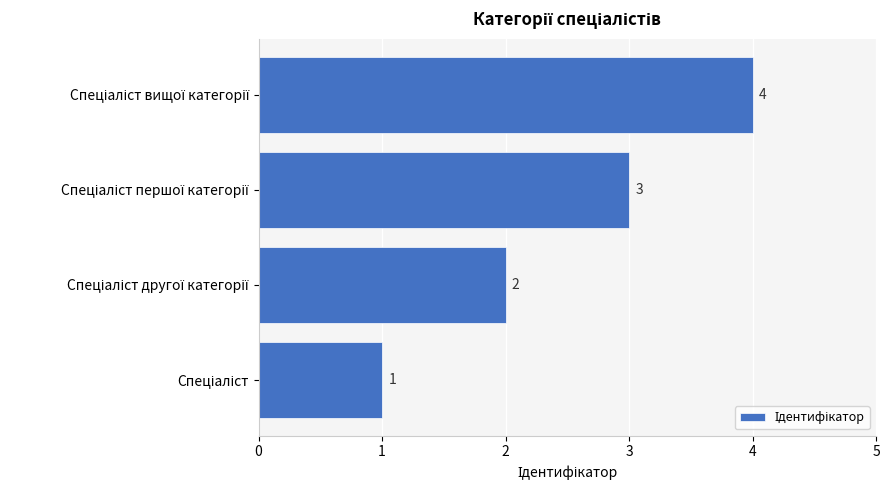

What is the sum of all values?

10